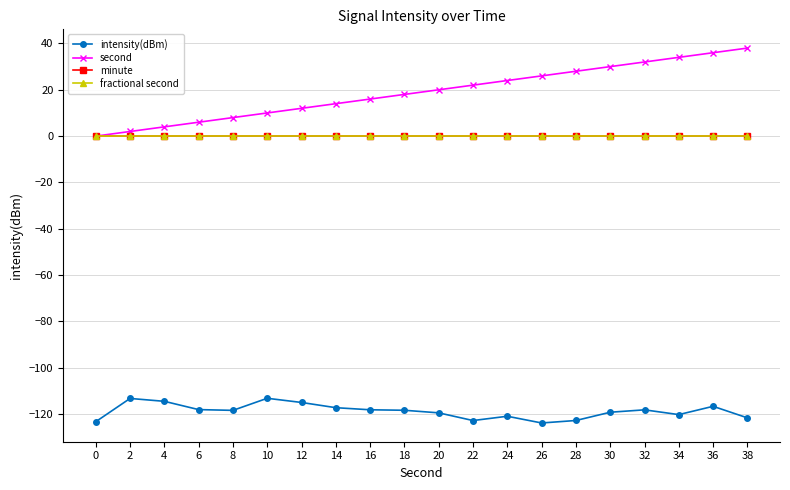

What is the spread (max minus min) of values at 34?

154.2